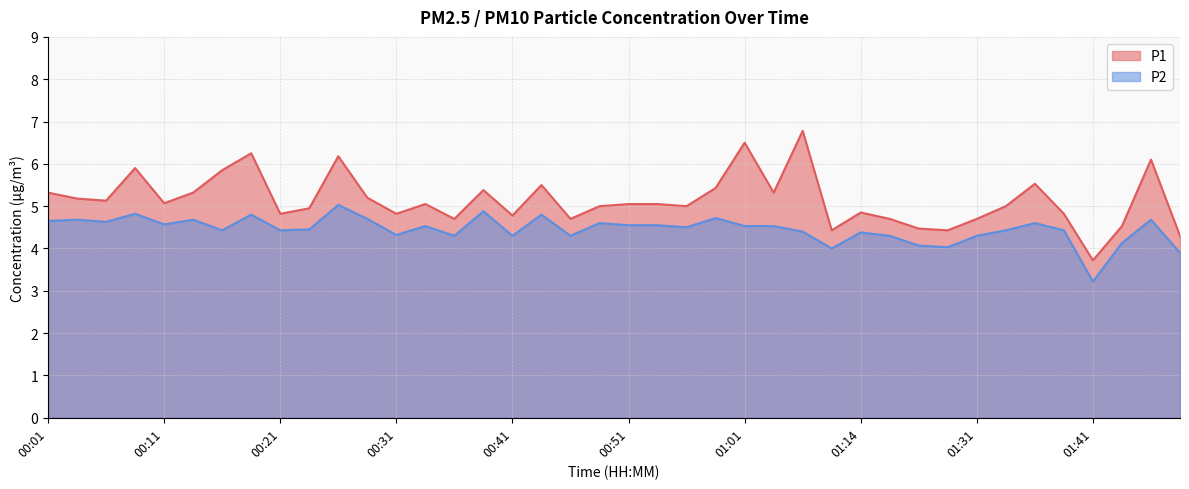

What are all the series names shown in the legend?

P1, P2